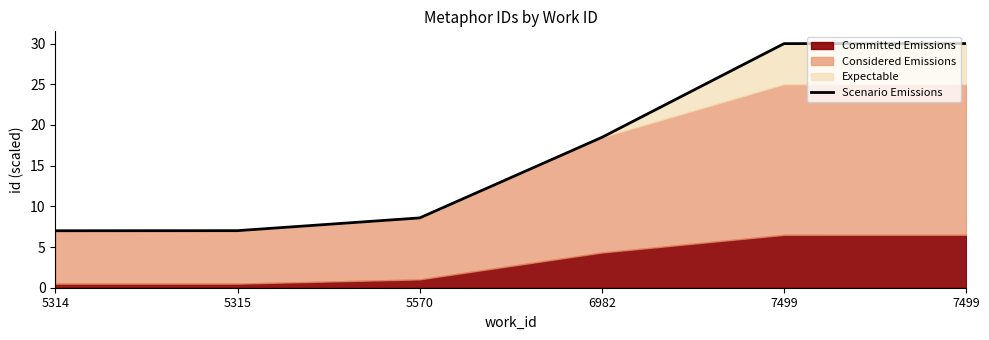

List the labels in order of value, largest first.

7499, 7499, 6982, 5570, 5315, 5314